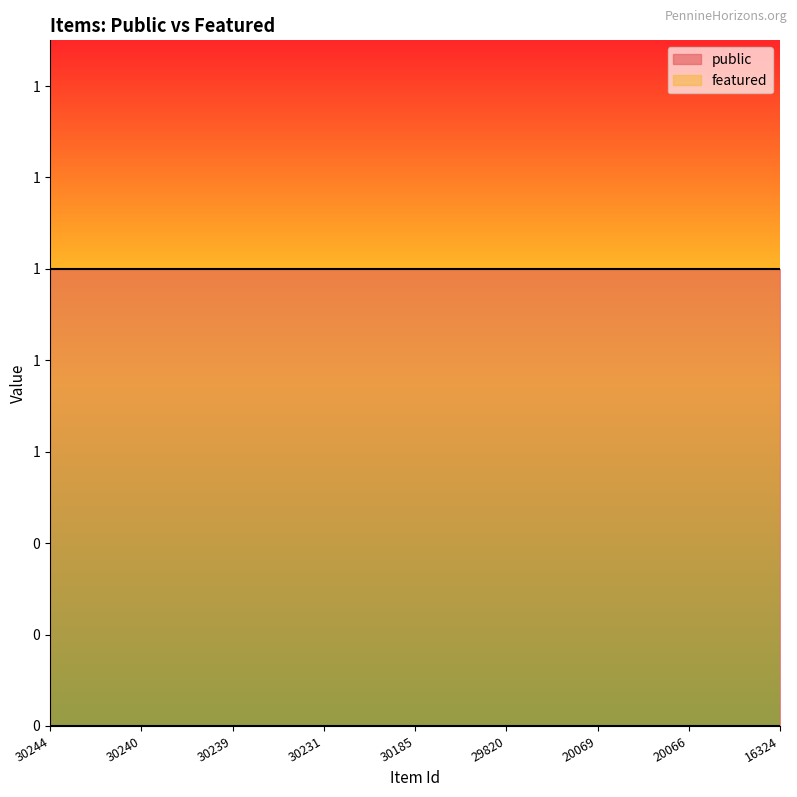

Is the value of public at 29820 greater than the value of featured at 20069?

Yes